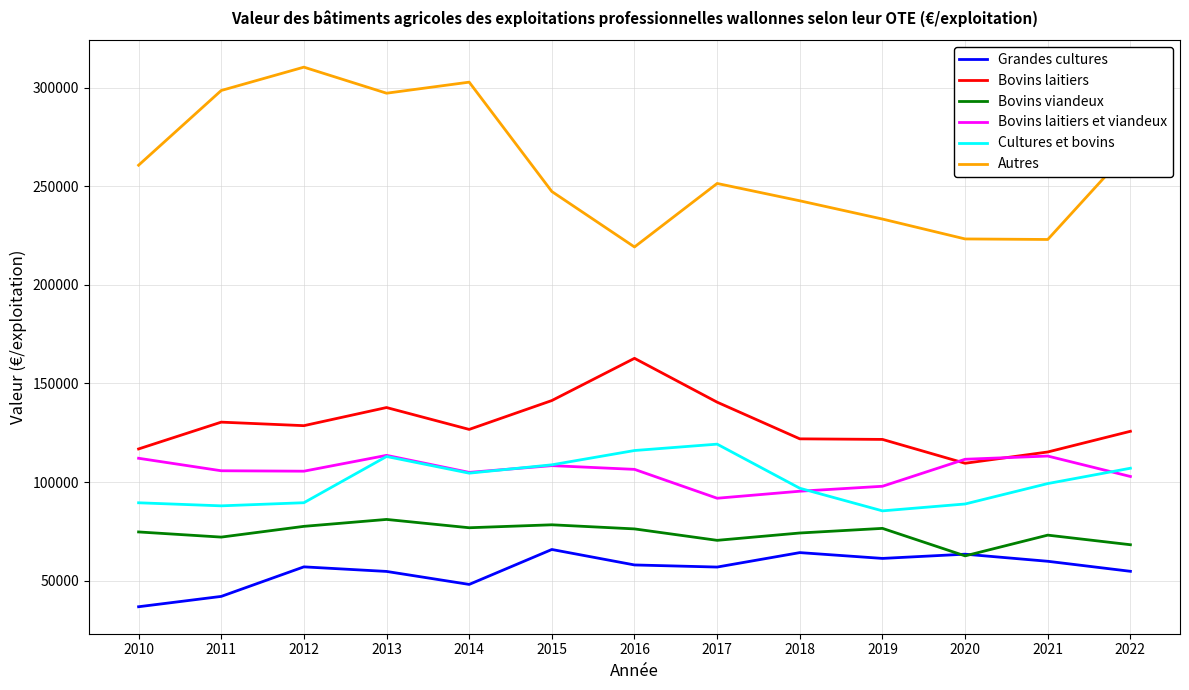

Which series changed the most between 2010 and 2020?

Autres